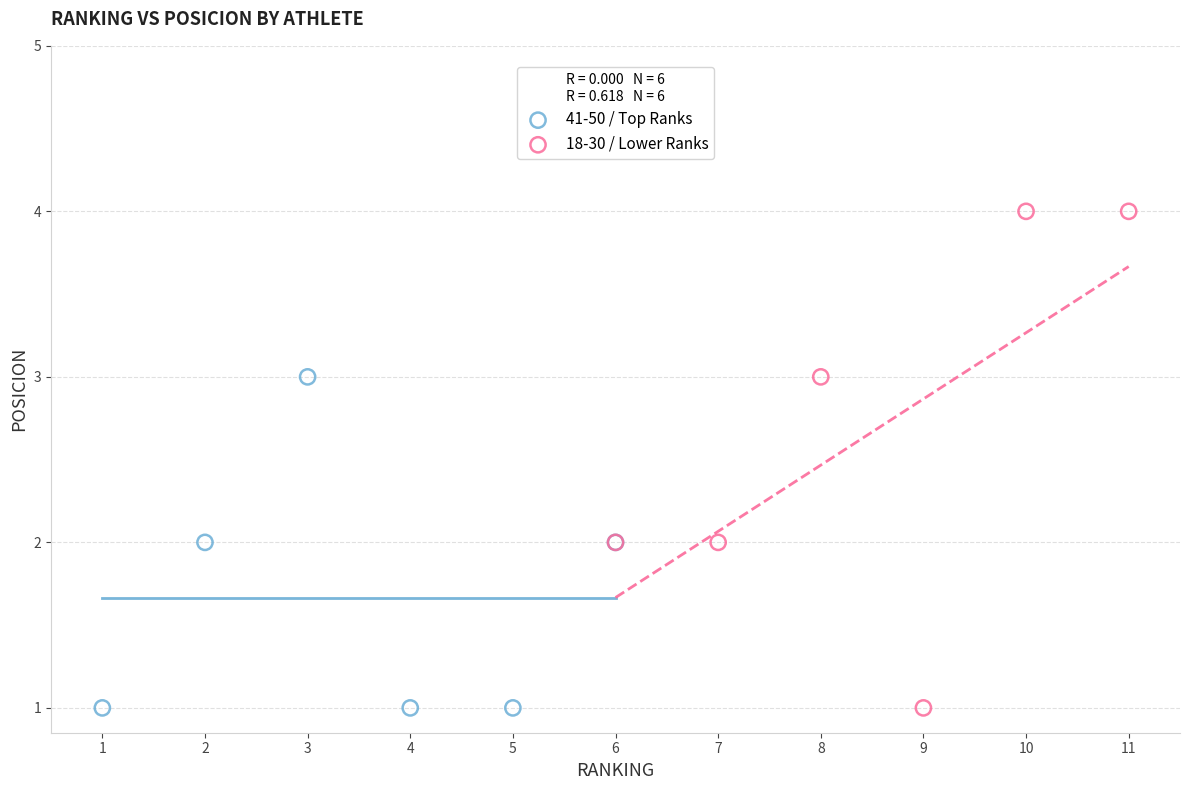

Which series reaches the maximum Y coordinate?

18-30 / Lower Ranks